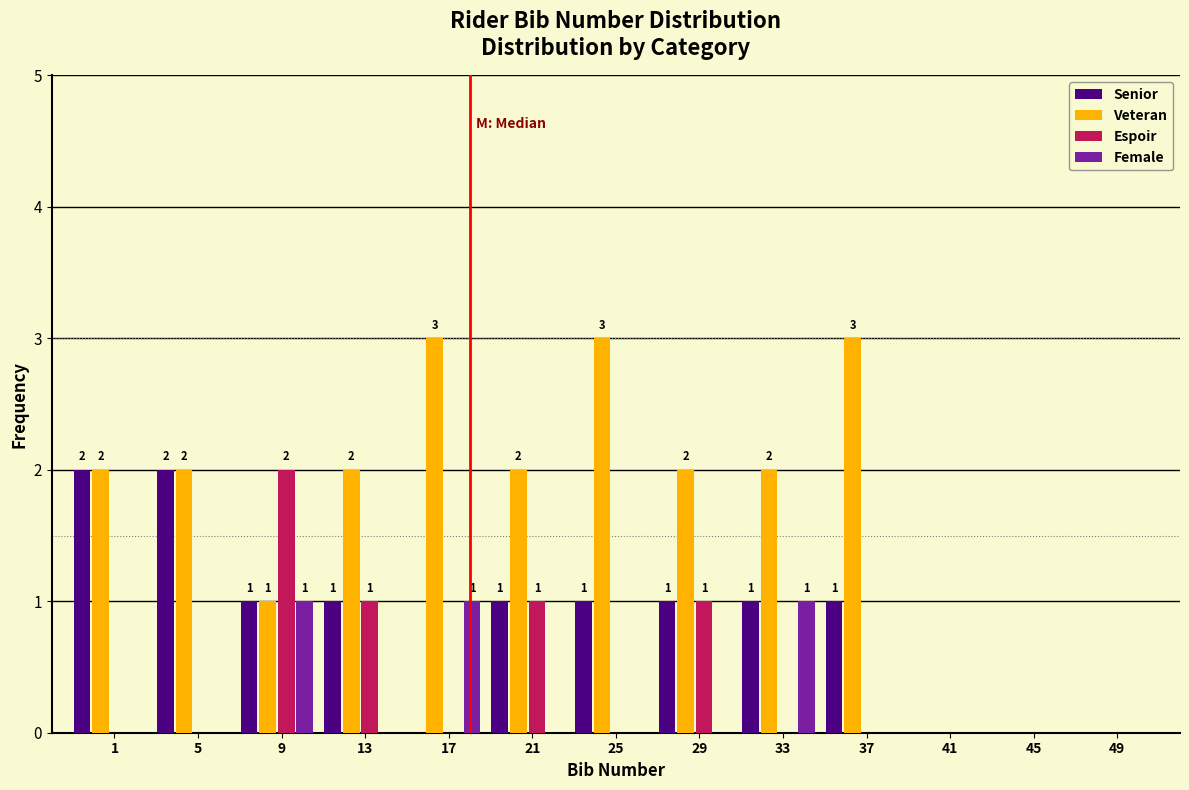

Reading left to right, transcribe all the data shown in this chart.

Senior: 1=2	5=2	9=1	13=1	17=0	21=1	25=1	29=1	33=1	37=1	41=0	45=0	49=0
Veteran: 1=2	5=2	9=1	13=2	17=3	21=2	25=3	29=2	33=2	37=3	41=0	45=0	49=0
Espoir: 1=0	5=0	9=2	13=1	17=0	21=1	25=0	29=1	33=0	37=0	41=0	45=0	49=0
Female: 1=0	5=0	9=1	13=0	17=1	21=0	25=0	29=0	33=1	37=0	41=0	45=0	49=0